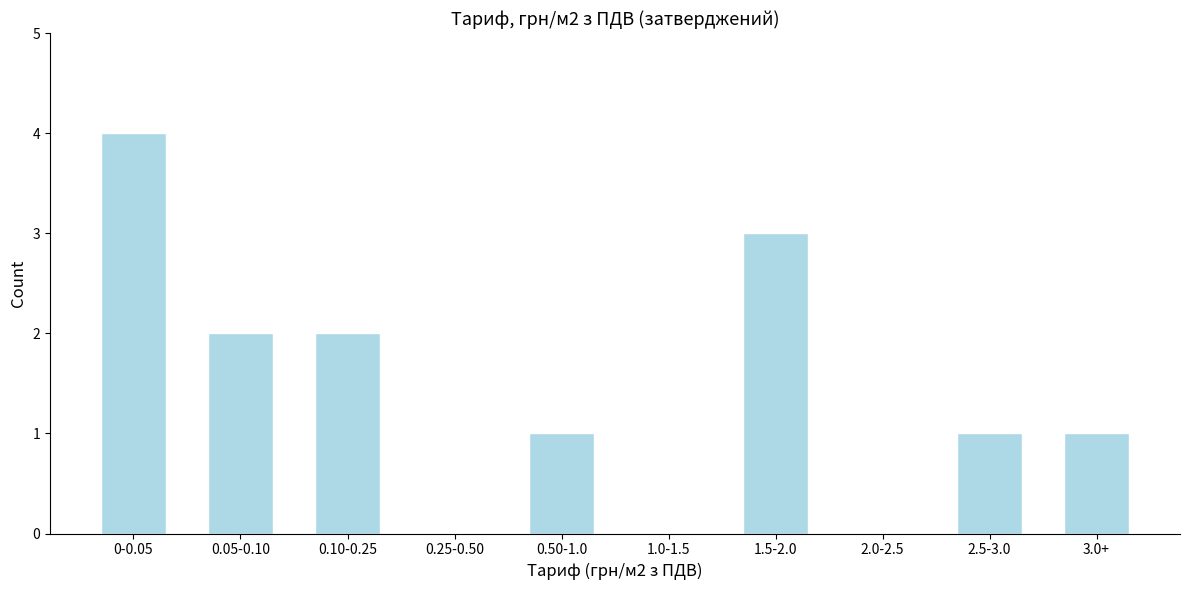

Reading left to right, list all the values displayed in this chart.

0-0.05=4	0.05-0.10=2	0.10-0.25=2	0.25-0.50=0	0.50-1.0=1	1.0-1.5=0	1.5-2.0=3	2.0-2.5=0	2.5-3.0=1	3.0+=1